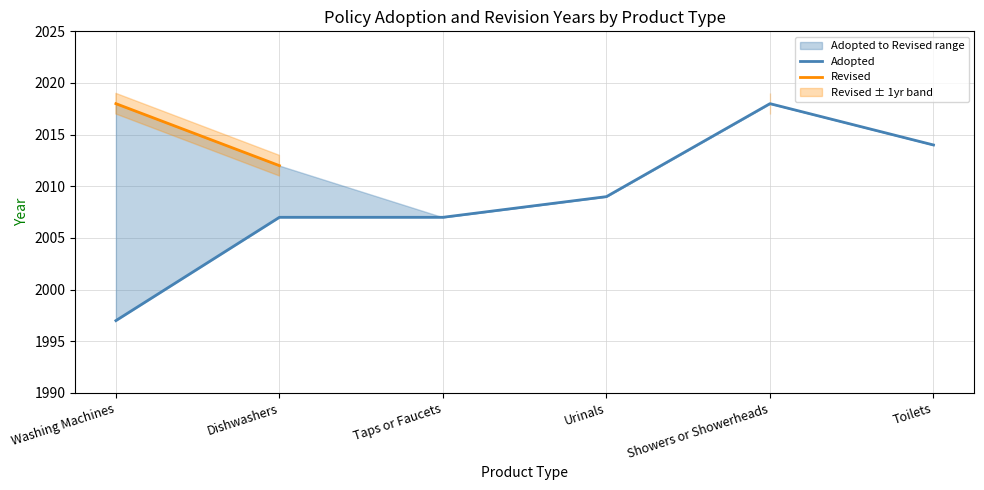

What is the difference between the Revised values at Showers or Showerheads and Dishwashers?

6.0